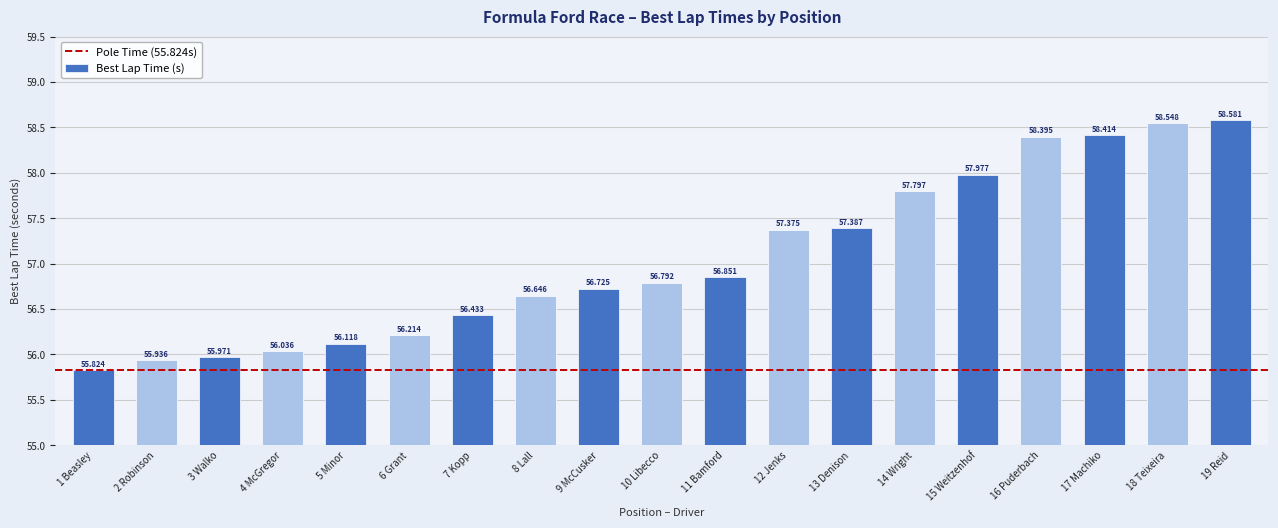

The chart shows a value of 34.1 at 5 Minor. True or false?

False